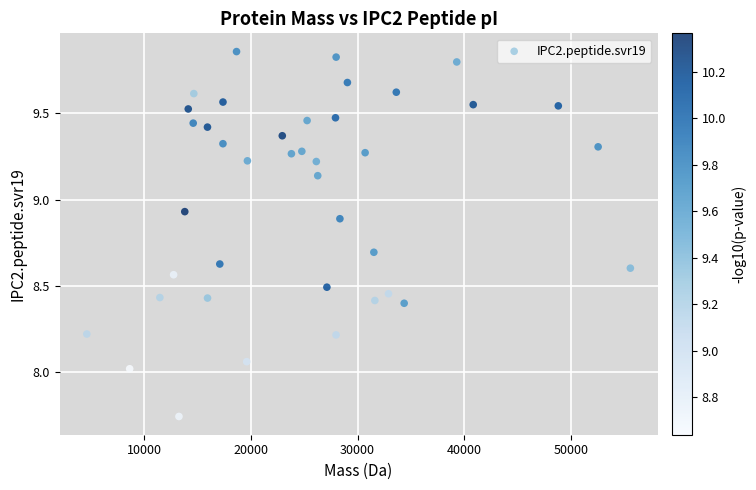

What is the range of X values (max minus min)?

50950.1